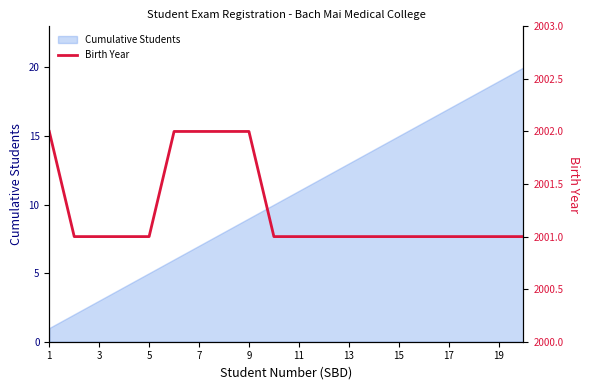

What is the minimum value shown in the chart?

2001